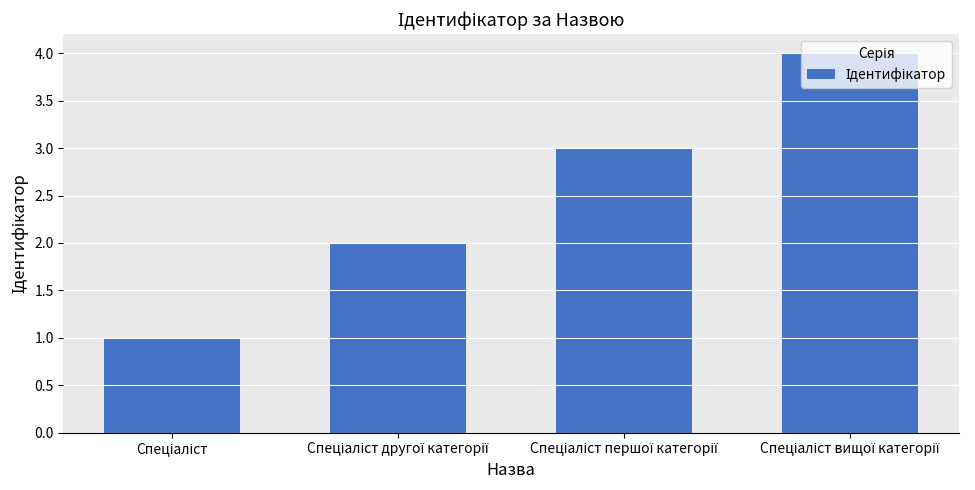

What is the sum of all values?

10